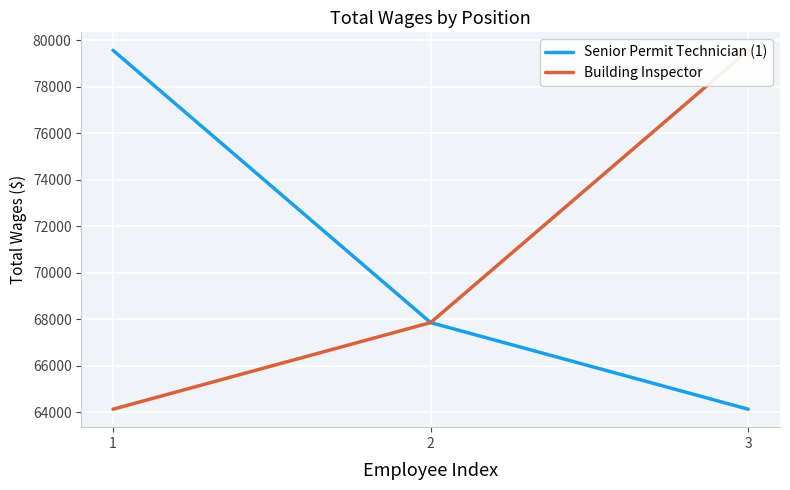

At 1, list the series in order from smallest to largest.

Building Inspector, Senior Permit Technician (1)